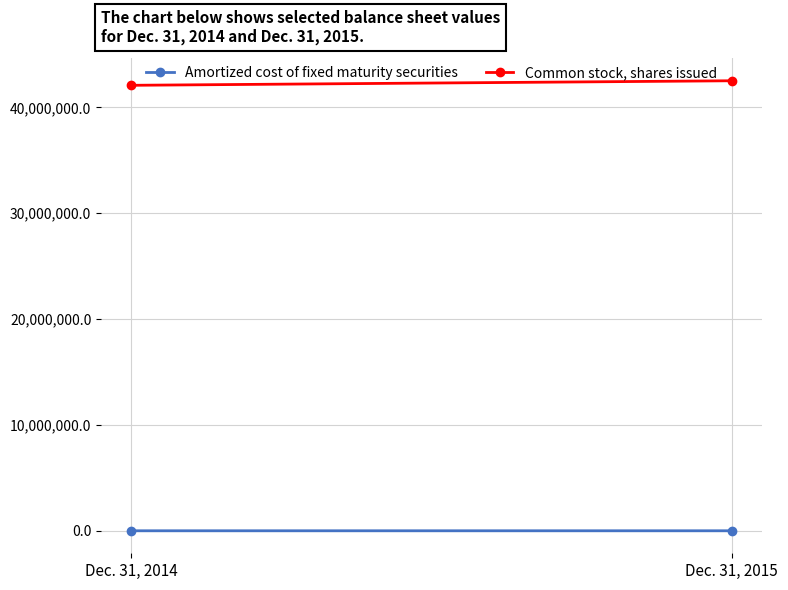

Rank the categories by Amortized cost of fixed maturity securities value from highest to lowest.

Dec. 31, 2015, Dec. 31, 2014